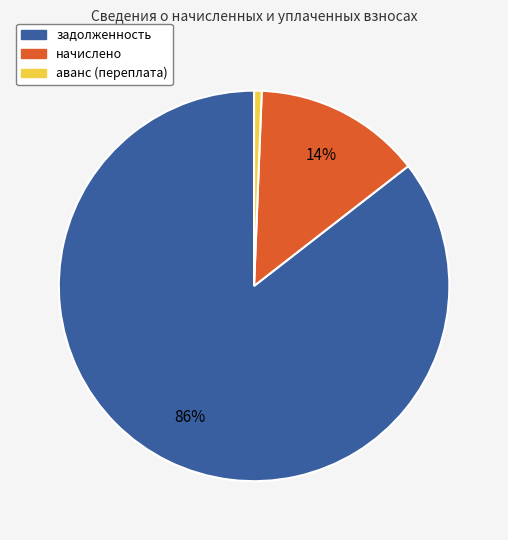

Is there a majority slice in this chart?

Yes